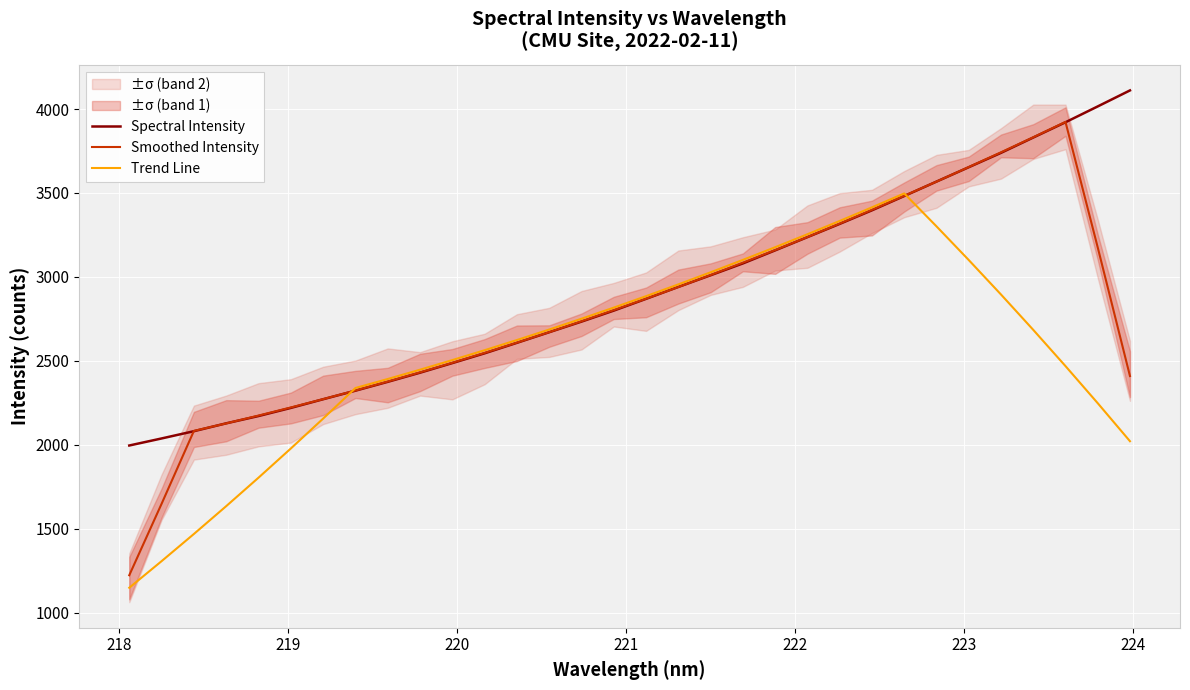

After their last crossing, which series has the higher values: Spectral Intensity or Trend Line?

Spectral Intensity